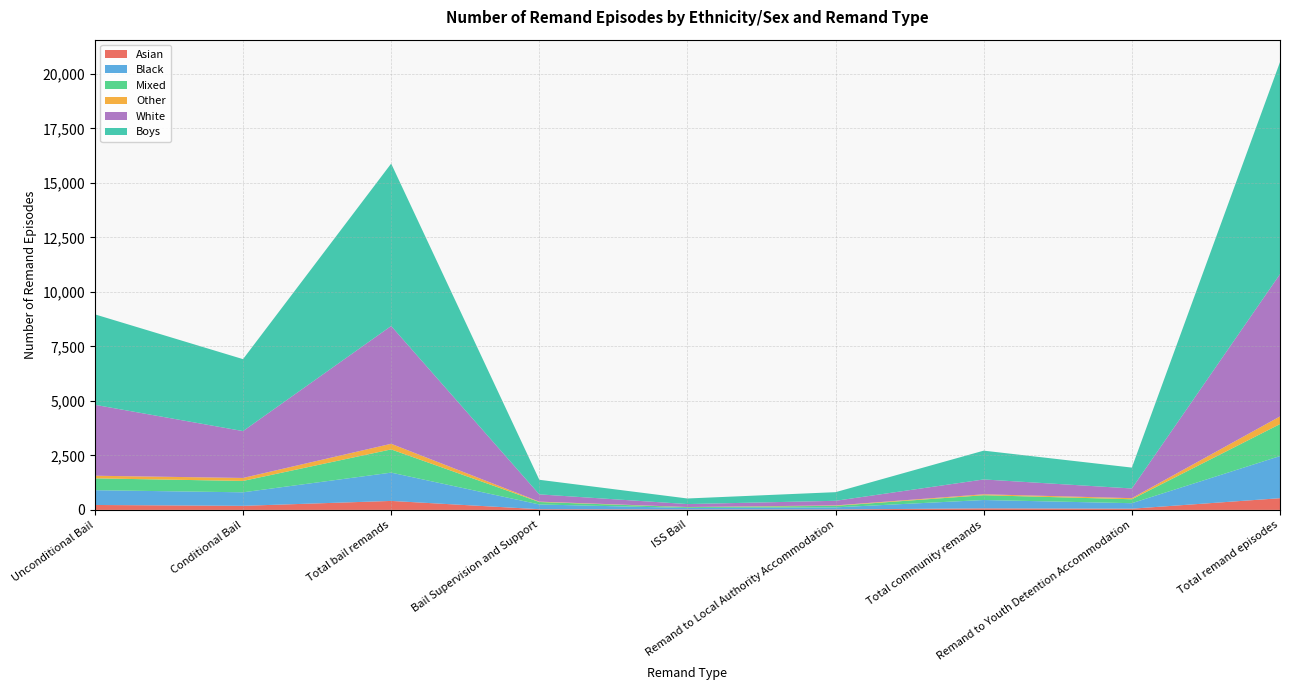

Reading left to right, what are all the values shown in this chart?

Asian: 225	186	411	32	18	20	70	55	536
Black: 678	620	1298	217	70	96	383	252	1933
Mixed: 543	522	1065	112	38	70	220	181	1466
Other: 121	137	258	18	6	19	43	50	351
White: 3253	2149	5402	333	135	212	680	444	6526
Boys: 4148	3300	7448	669	256	396	1321	958	9727